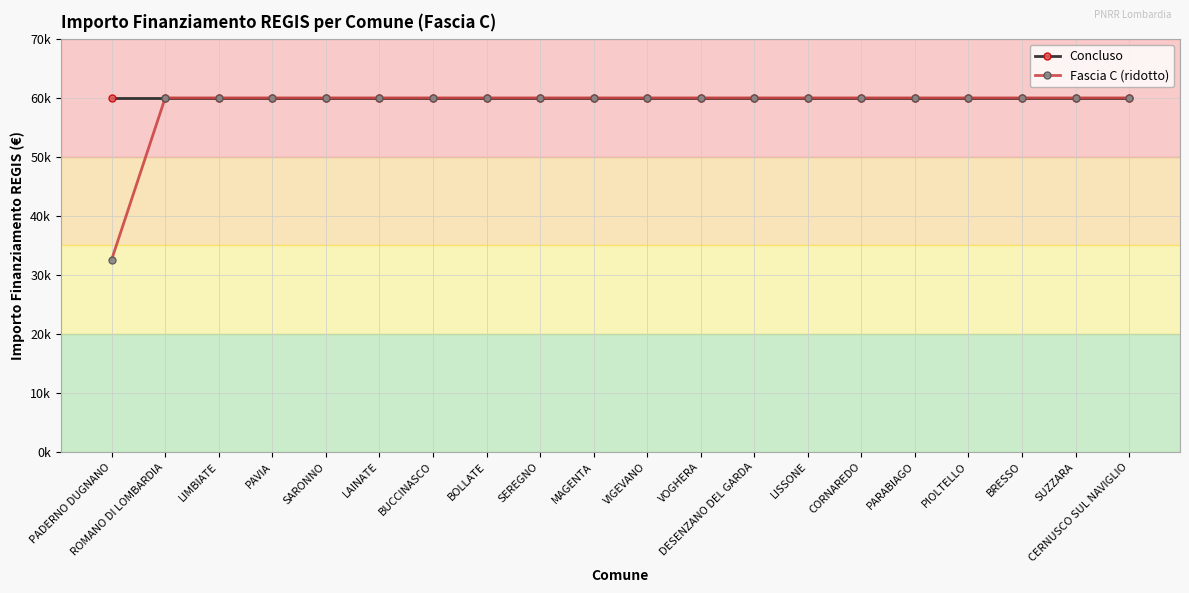

What position from the left is PIOLTELLO?

17